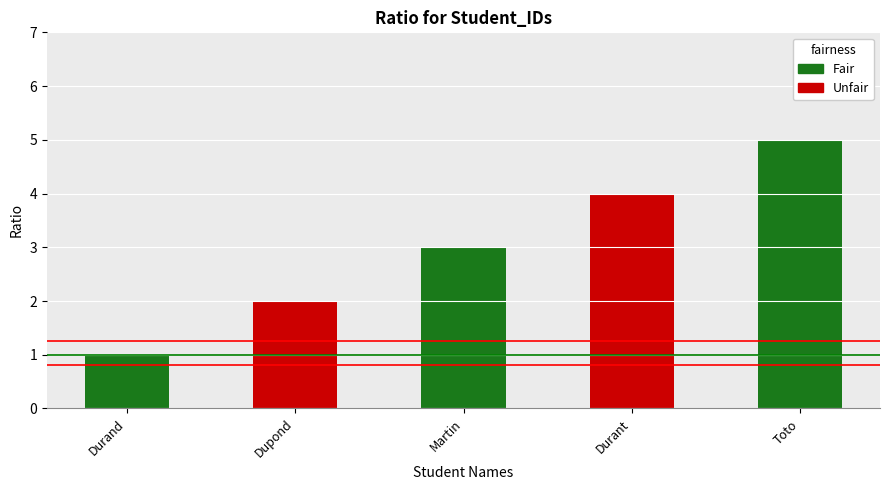

What is the ratio of the value at Toto to the value at Durant?

1.2